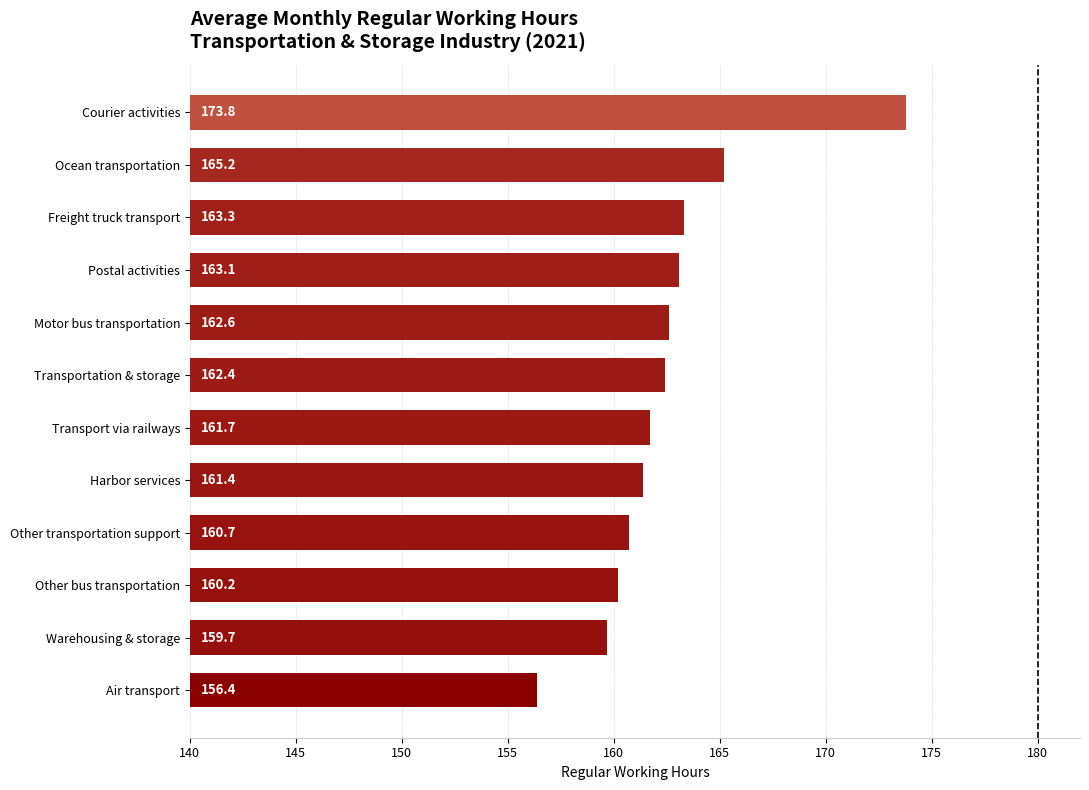

What is the approximate value at Other bus transportation?

160.2